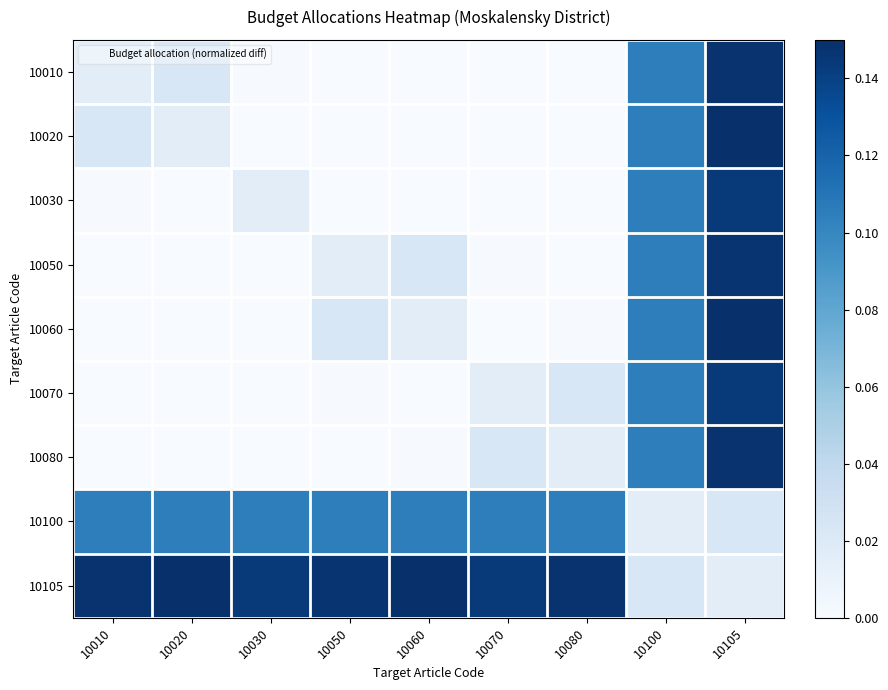

Reading right to left, extract all data points from this chart.

10010: 10105=0.1	10100=0.1	10080=0.0	10070=0.0	10060=0.0	10050=0.0	10030=0.0	10020=0.0	10010=0.0
10020: 10105=0.1	10100=0.1	10080=0.0	10070=0.0	10060=0.0	10050=0.0	10030=0.0	10020=0.0	10010=0.0
10030: 10105=0.1	10100=0.1	10080=0.0	10070=0.0	10060=0.0	10050=0.0	10030=0.0	10020=0.0	10010=0.0
10050: 10105=0.1	10100=0.1	10080=0.0	10070=0.0	10060=0.0	10050=0.0	10030=0.0	10020=0.0	10010=0.0
10060: 10105=0.1	10100=0.1	10080=0.0	10070=0.0	10060=0.0	10050=0.0	10030=0.0	10020=0.0	10010=0.0
10070: 10105=0.1	10100=0.1	10080=0.0	10070=0.0	10060=0.0	10050=0.0	10030=0.0	10020=0.0	10010=0.0
10080: 10105=0.1	10100=0.1	10080=0.0	10070=0.0	10060=0.0	10050=0.0	10030=0.0	10020=0.0	10010=0.0
10100: 10105=0.0	10100=0.0	10080=0.1	10070=0.1	10060=0.1	10050=0.1	10030=0.1	10020=0.1	10010=0.1
10105: 10105=0.0	10100=0.0	10080=0.1	10070=0.1	10060=0.1	10050=0.1	10030=0.1	10020=0.1	10010=0.1